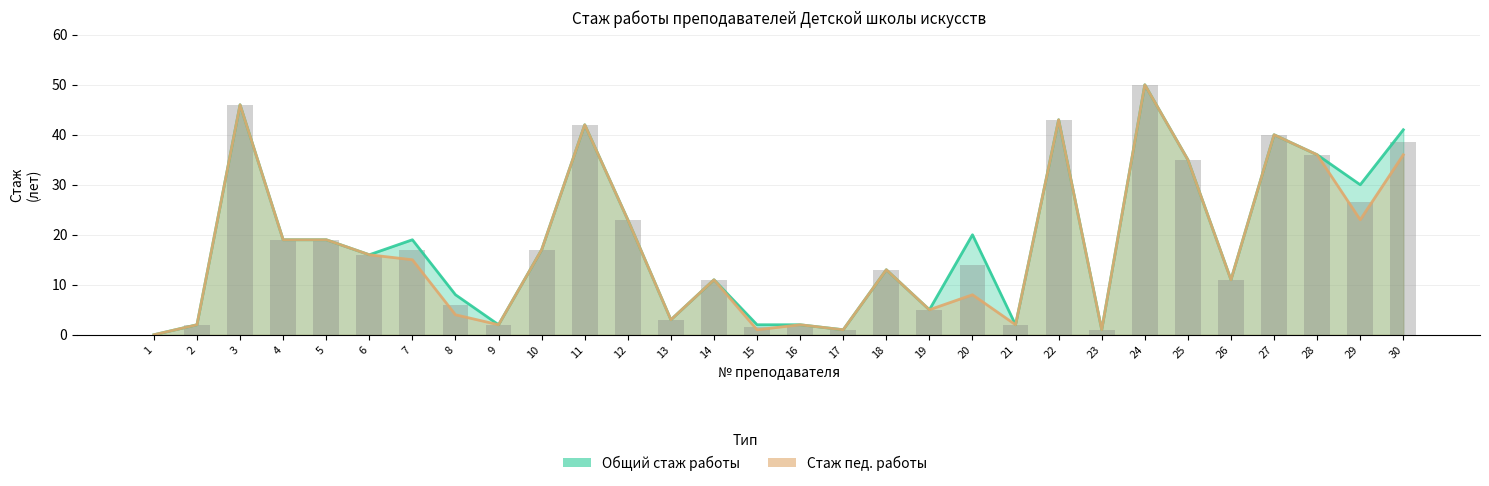

How many data points in Стаж пед. работы are above 15?

14